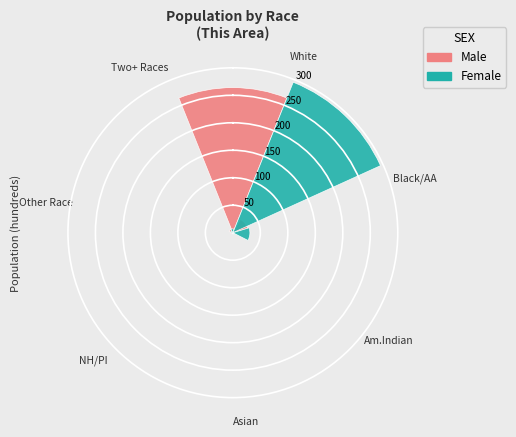

What percentage is the Am.Indian slice, to the nearest percent?

1%